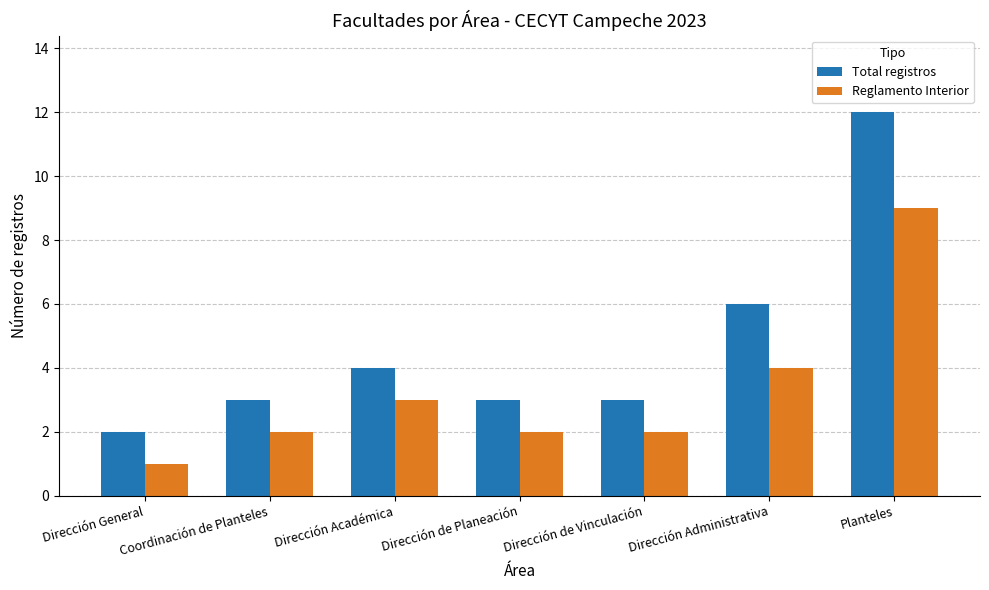

At Dirección Administrativa, list the series in order from smallest to largest.

Reglamento Interior, Total registros